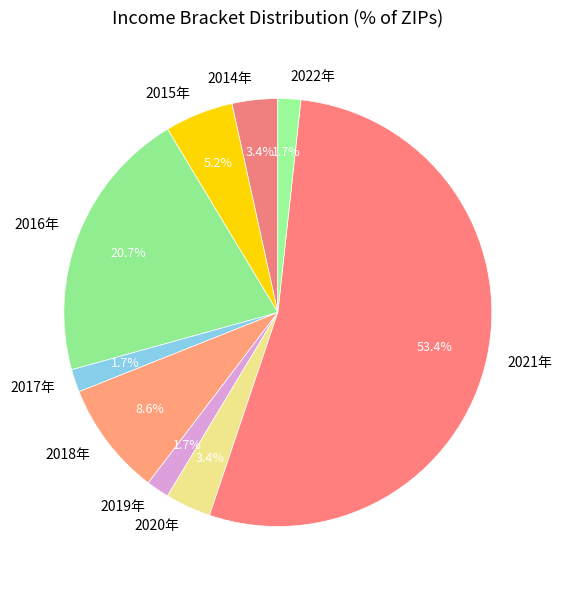

To the nearest percent, what portion does 2018年 represent?

9%